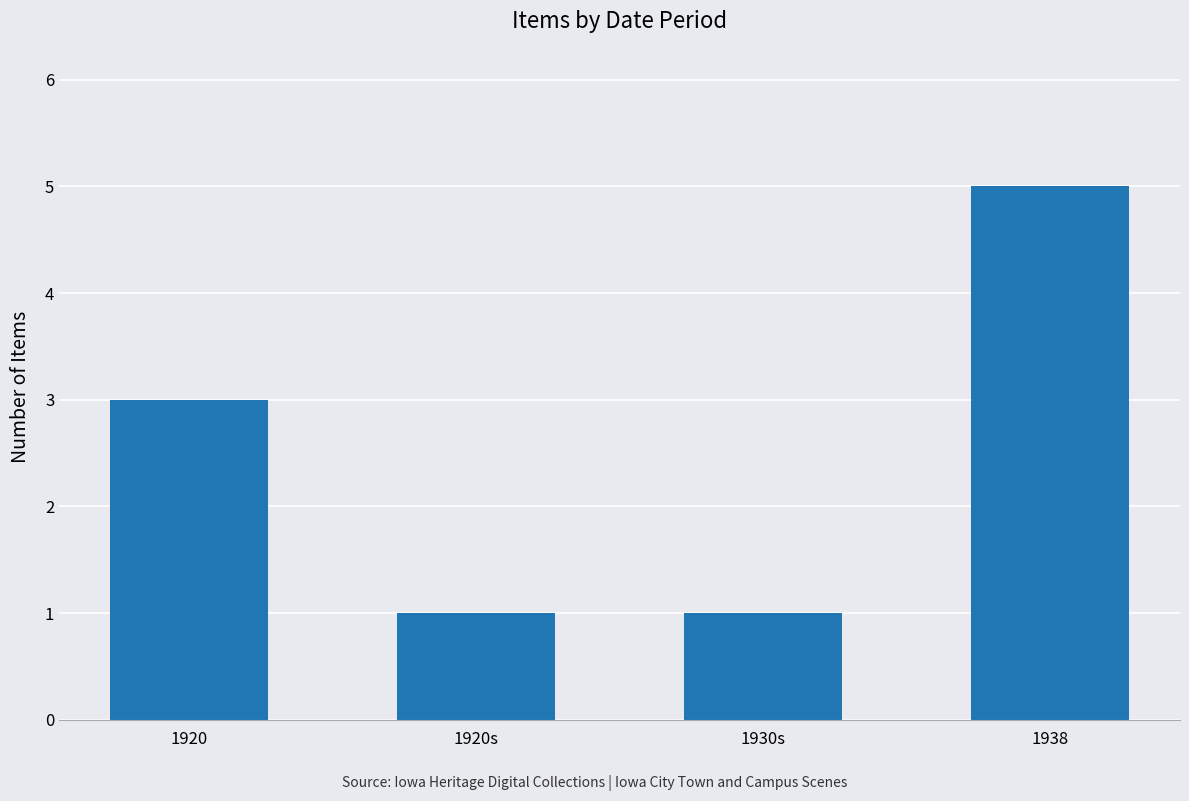

Count the values in the range 1 to 5.

4